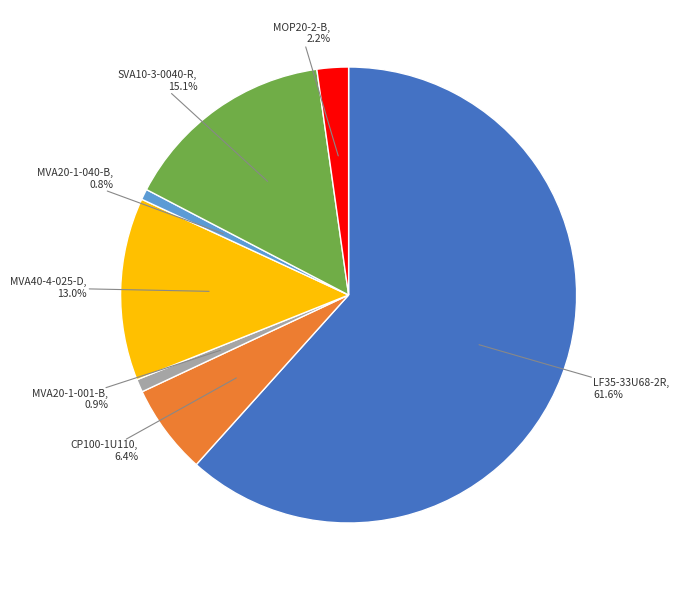

Does any single category account for the majority?

Yes